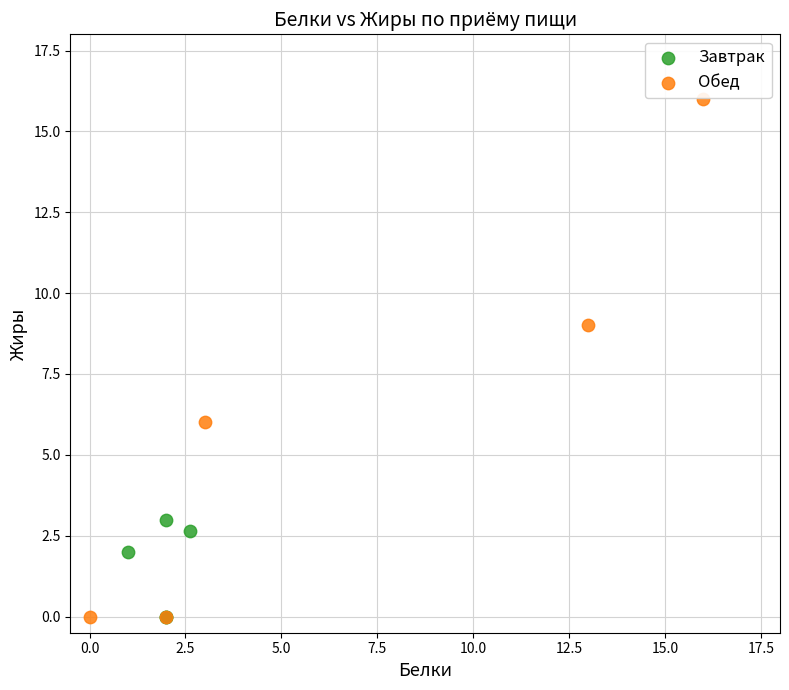

Which series has the largest Y range (max minus min)?

Обед